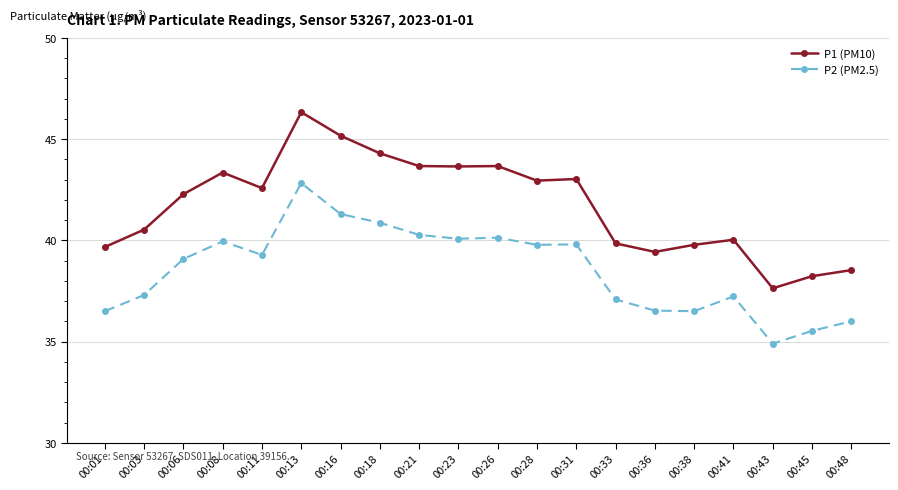

At which category does P2 (PM2.5) reach its first local valley?

00:11